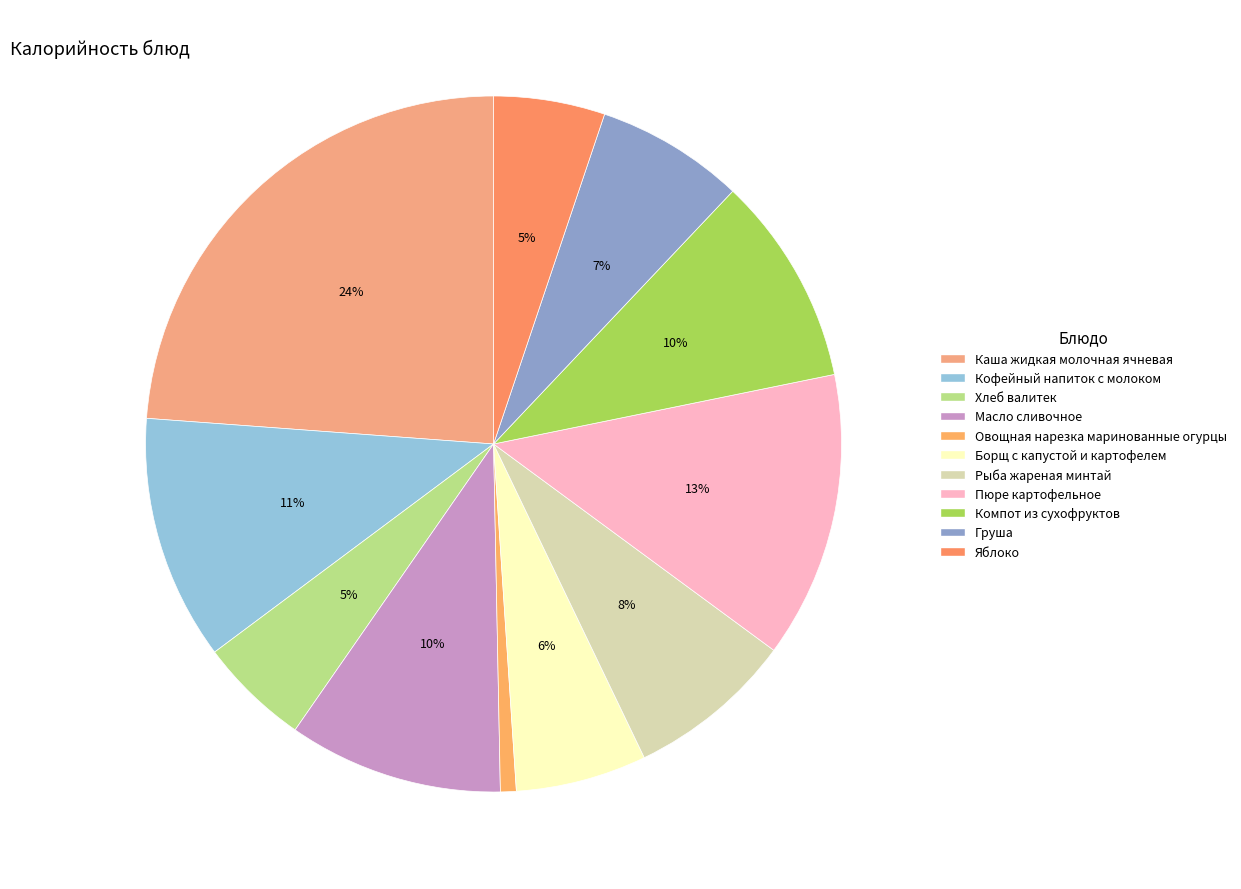

How many slices are in this pie chart?

11